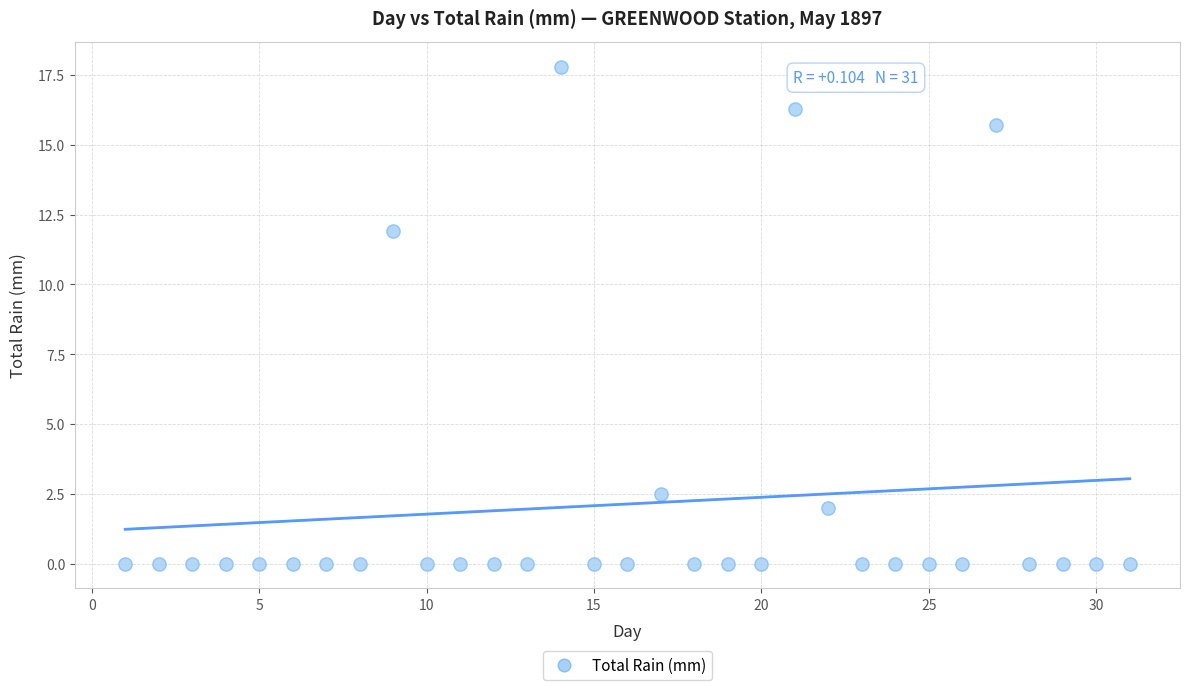

What is the range of X values (max minus min)?

30.0